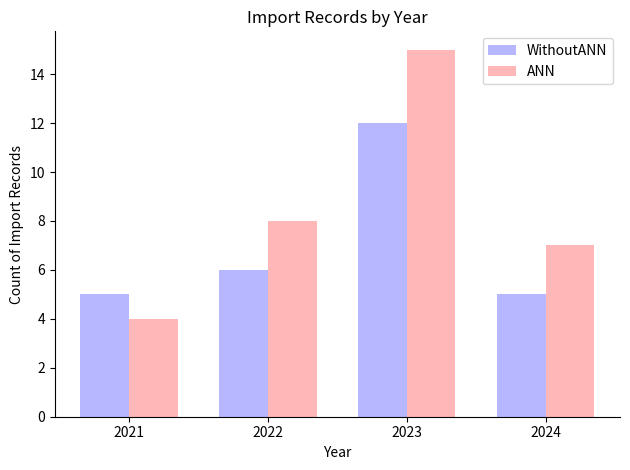

The ANN series shows 7 at 2024. True or false?

True